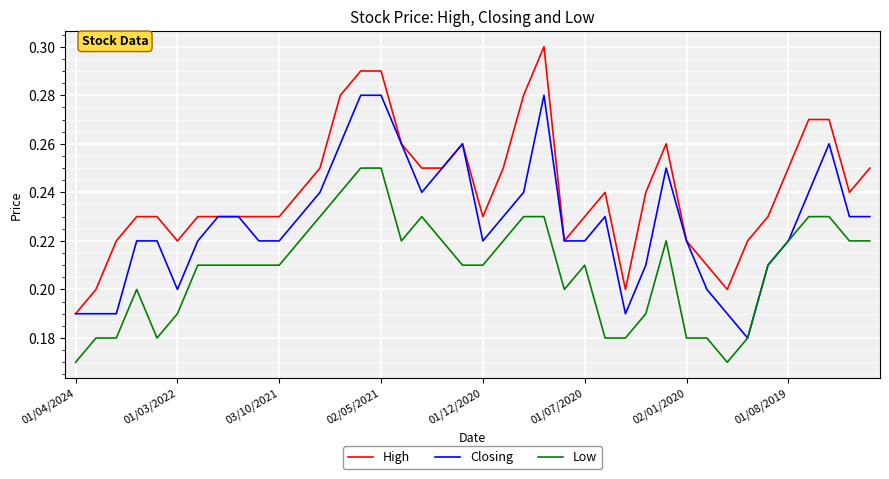

Which series has the largest total across all categories?

High